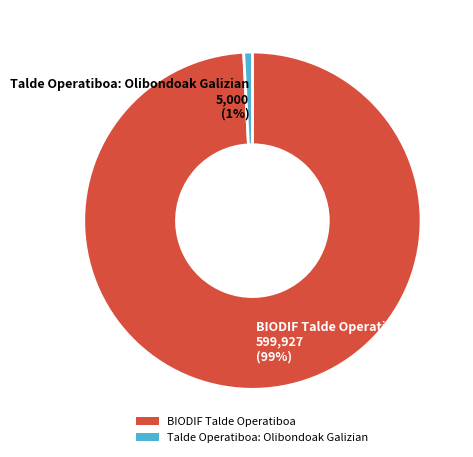

Which category accounts for the majority?

BIODIF Talde Operatiboa